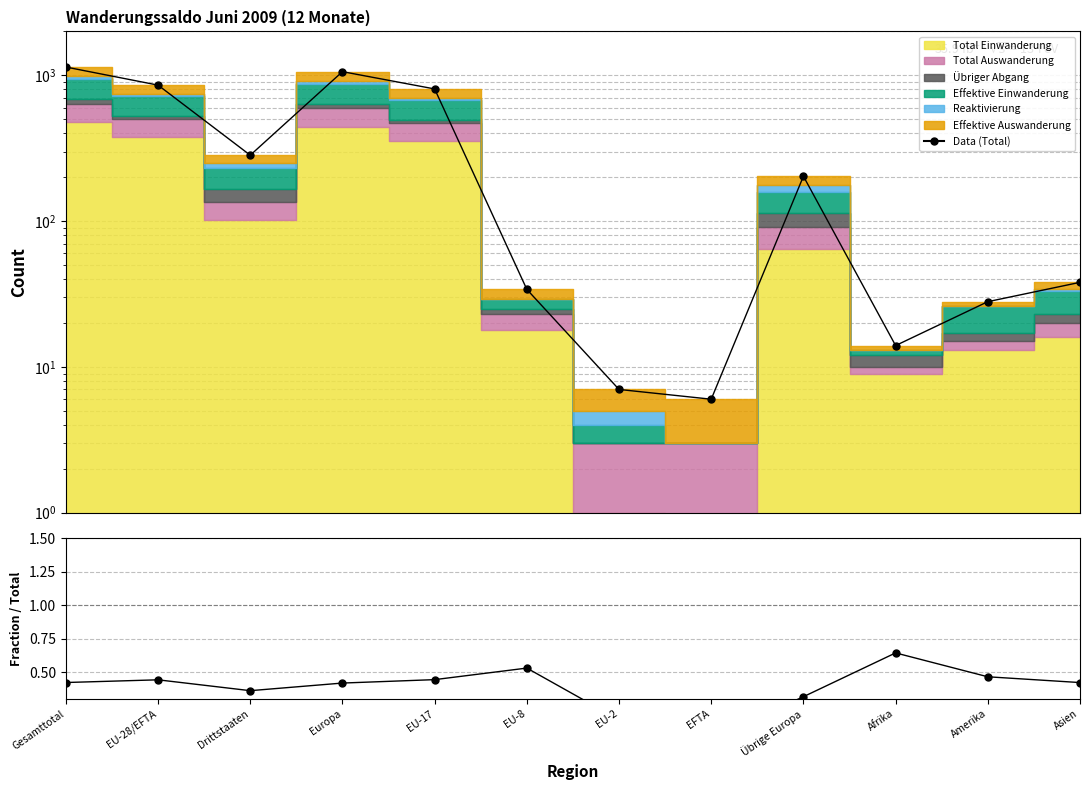

The chart shows a value of 356 at Gesamttotal. True or false?

False